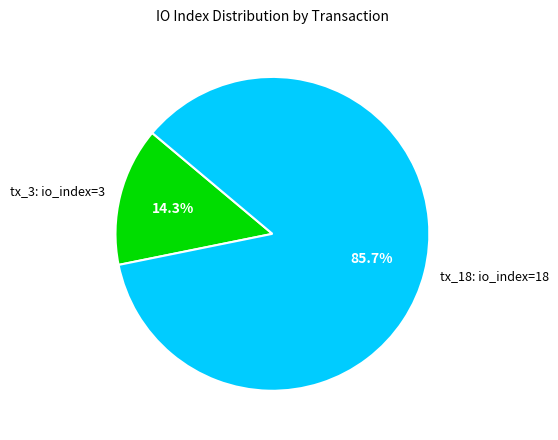

How many slices are in this pie chart?

2